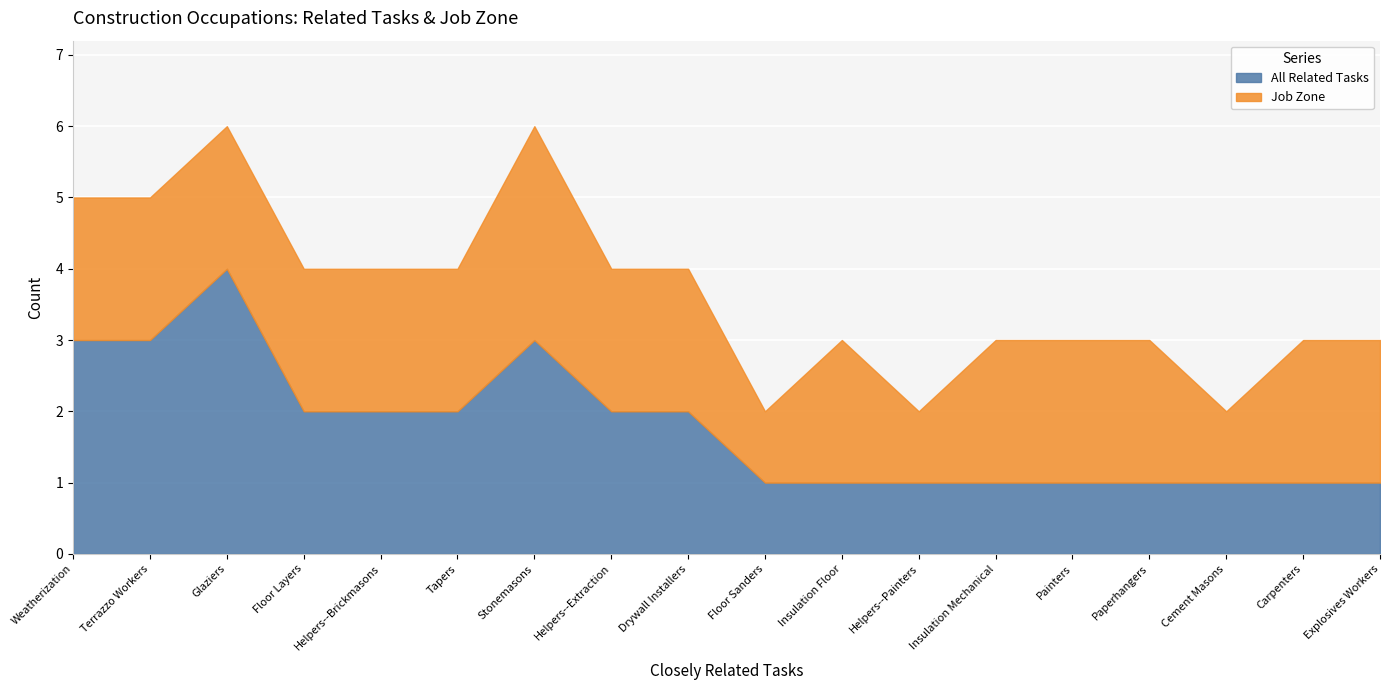

Where does the Job Zone series first go above 2?

Stonemasons